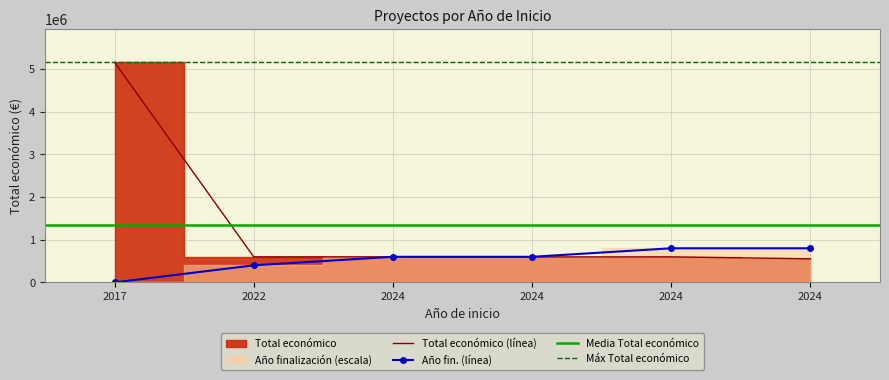

What is the change in value from 2017 to 2022?

-4564313